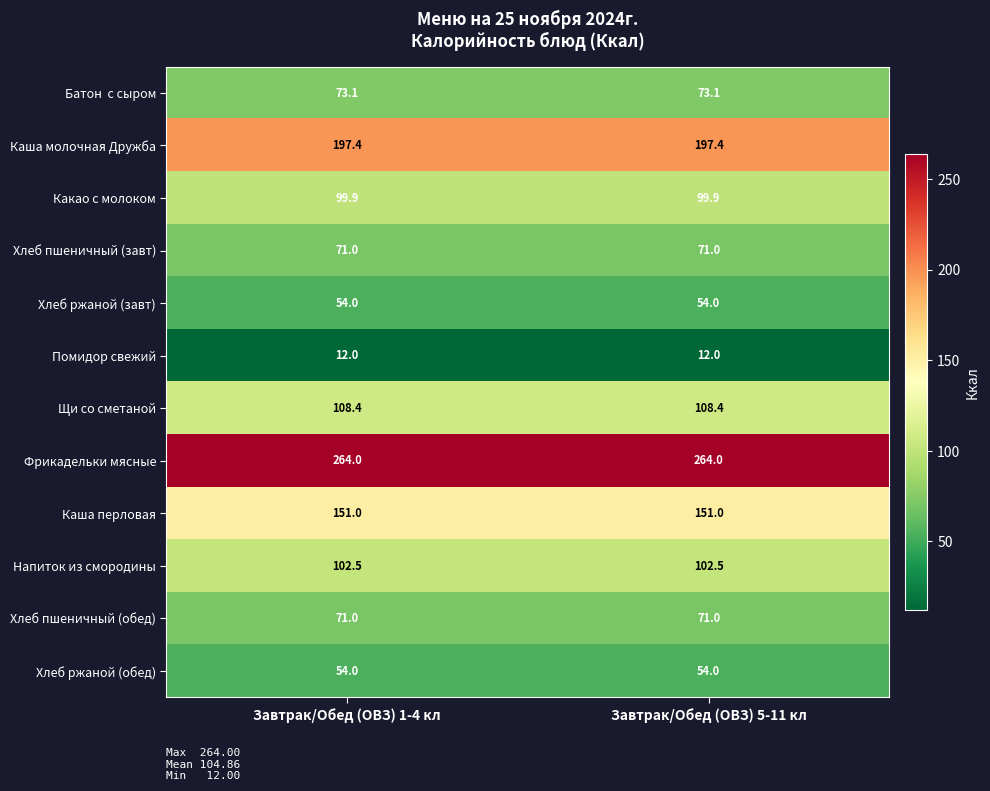

The Хлеб ржаной (обед) series shows 54.0 at Завтрак/Обед (ОВЗ) 1-4 кл. True or false?

True